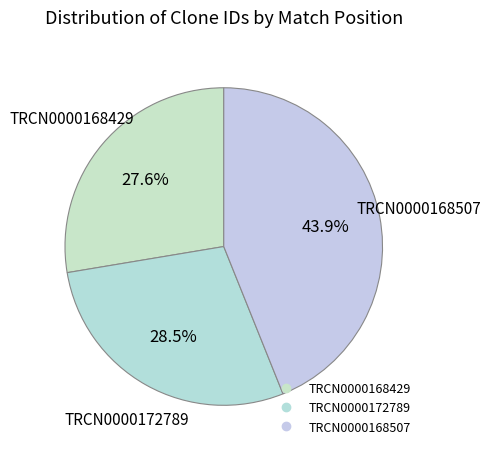

Does any single category account for the majority?

No